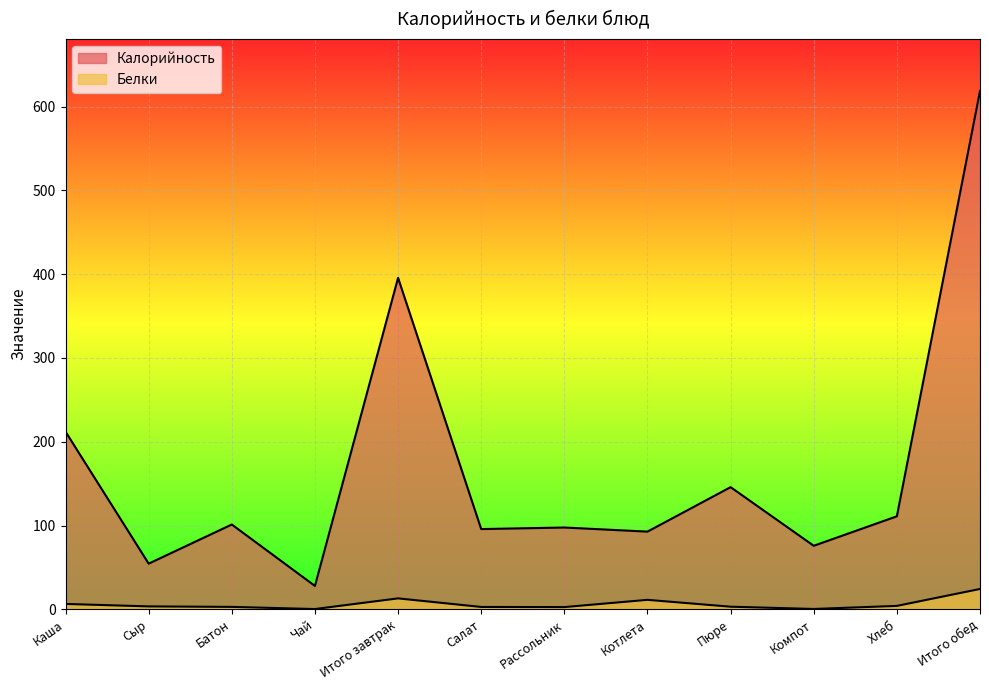

True or false: Белки and Калорийность intersect in this chart.

False